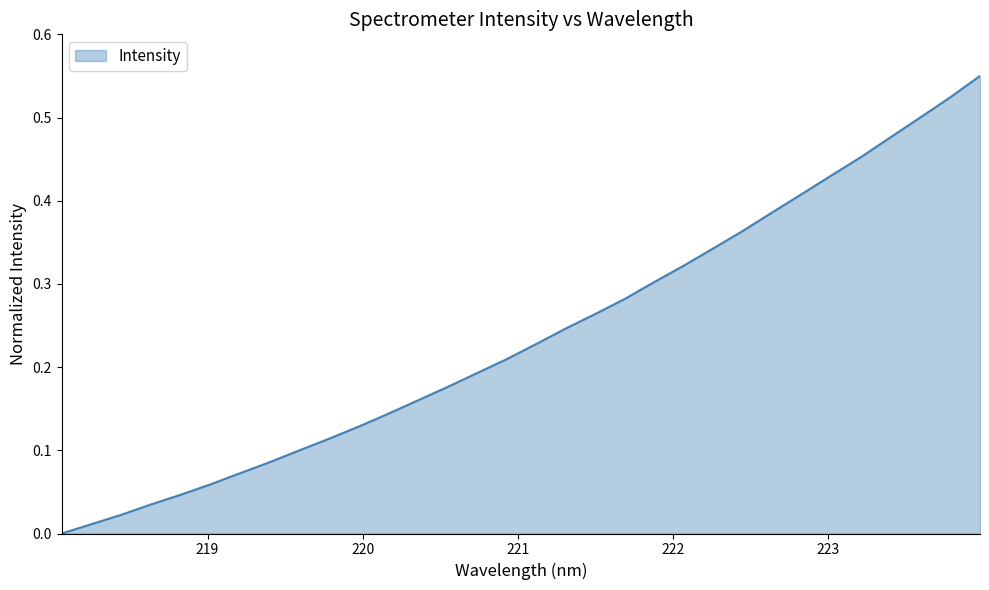

True or false: the data has more than 0 interior local peaks.

False